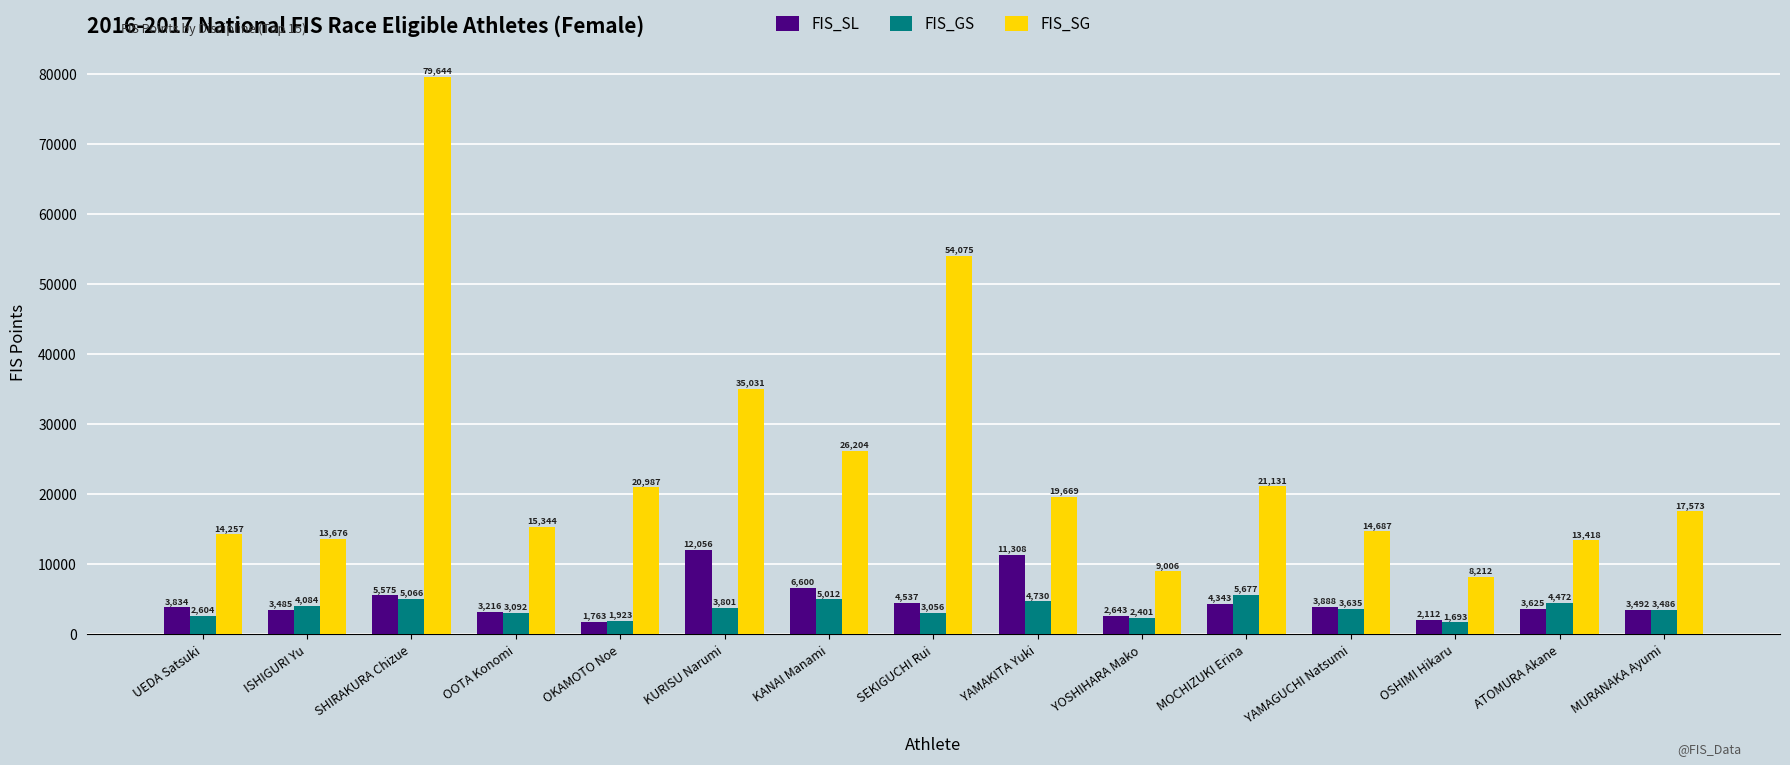

Which label corresponds to the smallest value in the chart?

OSHIMI Hikaru